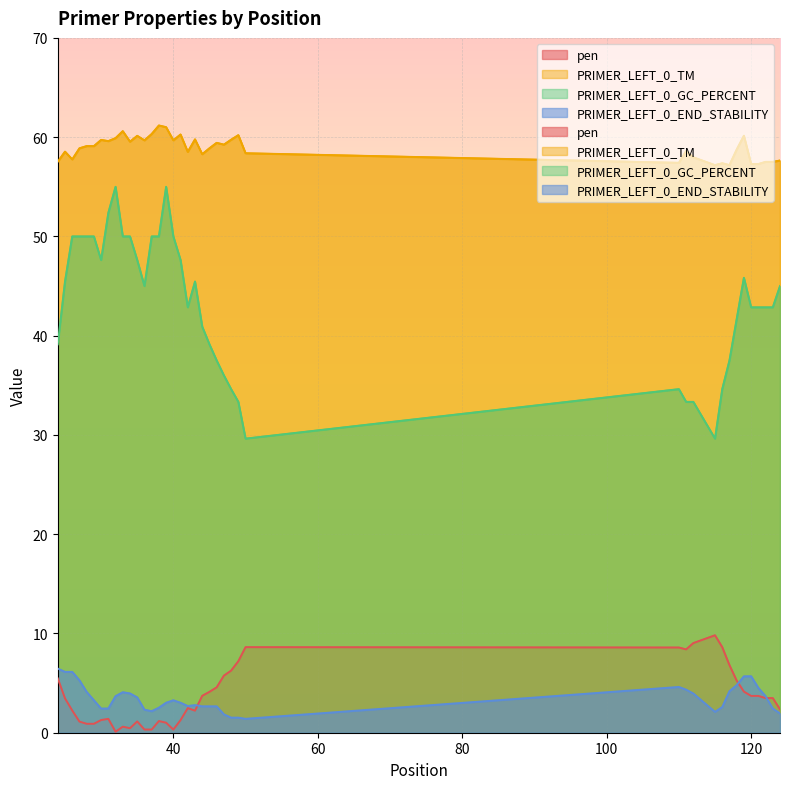

How many categories are shown in the chart?

40